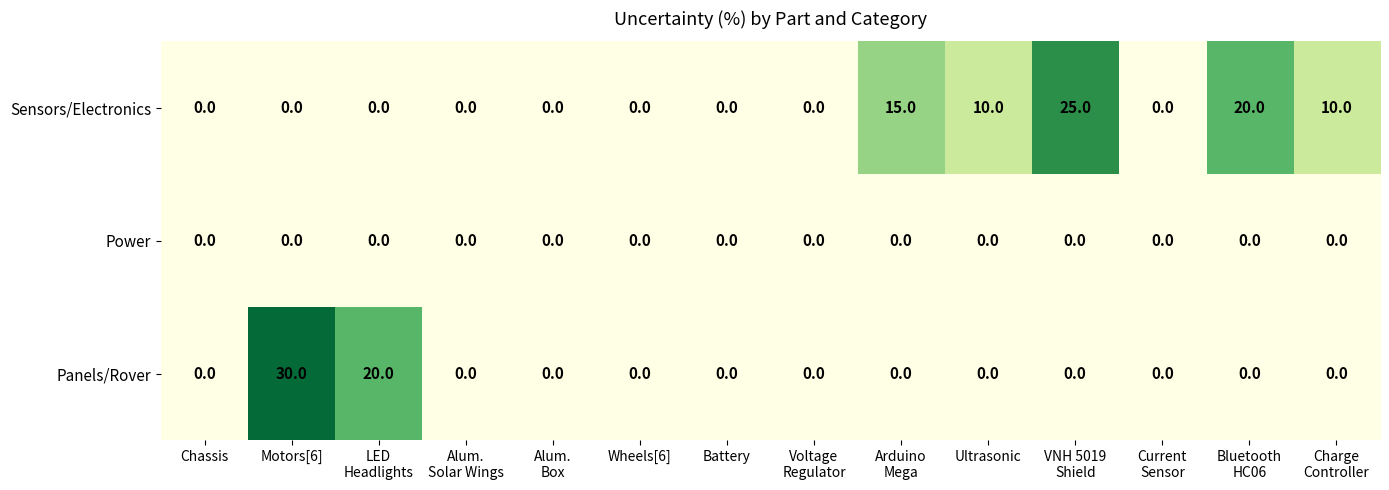

At which category is the sum across all series the highest?

Motors[6]